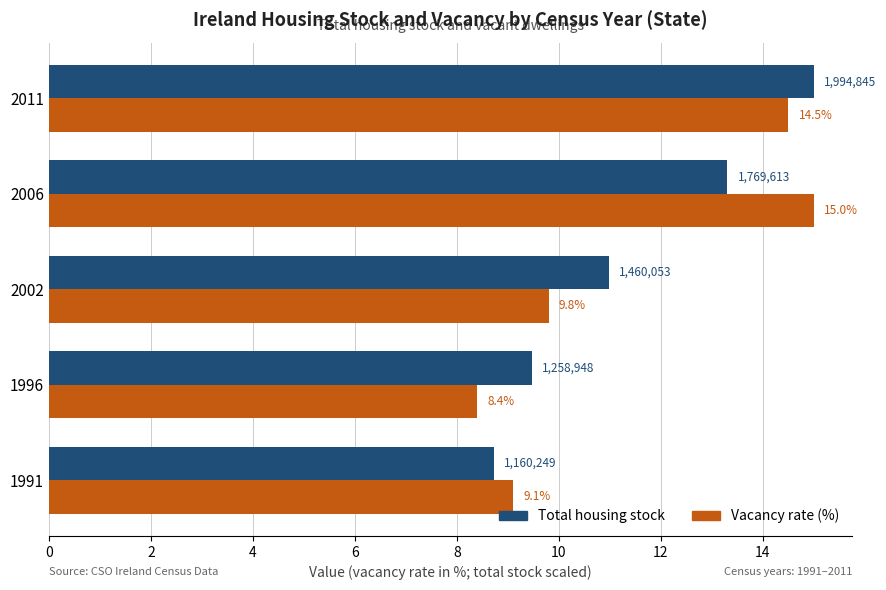

Is it true that Vacancy rate (%) equals 8.4 at 1996?

True